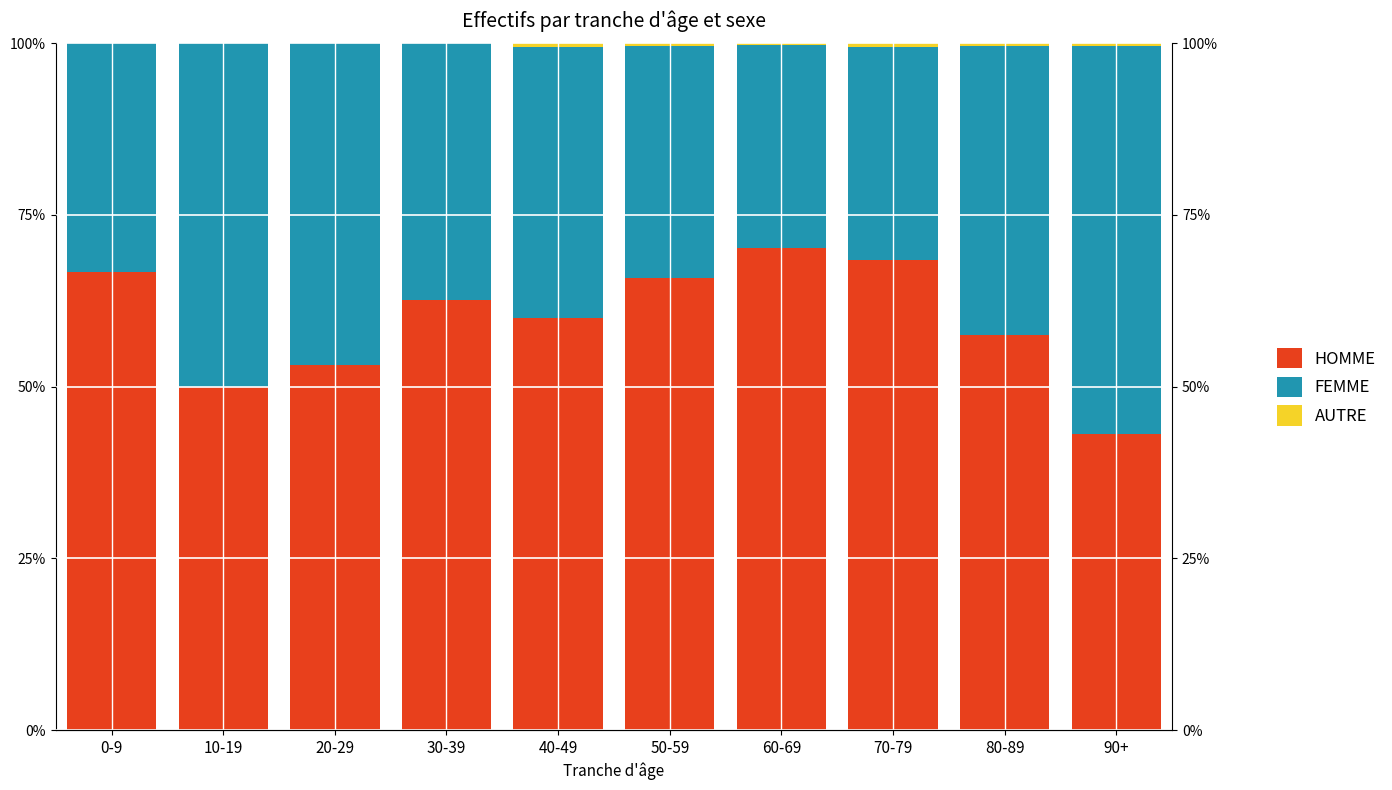

Reading right to left, transcribe all the data shown in this chart.

HOMME: 43.1	57.5	68.4	70.2	65.9	60.0	62.6	53.1	50.0	66.7
FEMME: 56.6	42.1	31.0	29.5	33.8	39.5	37.4	46.9	50.0	33.3
AUTRE: 0.4	0.4	0.5	0.3	0.4	0.5	0.0	0.0	0.0	0.0